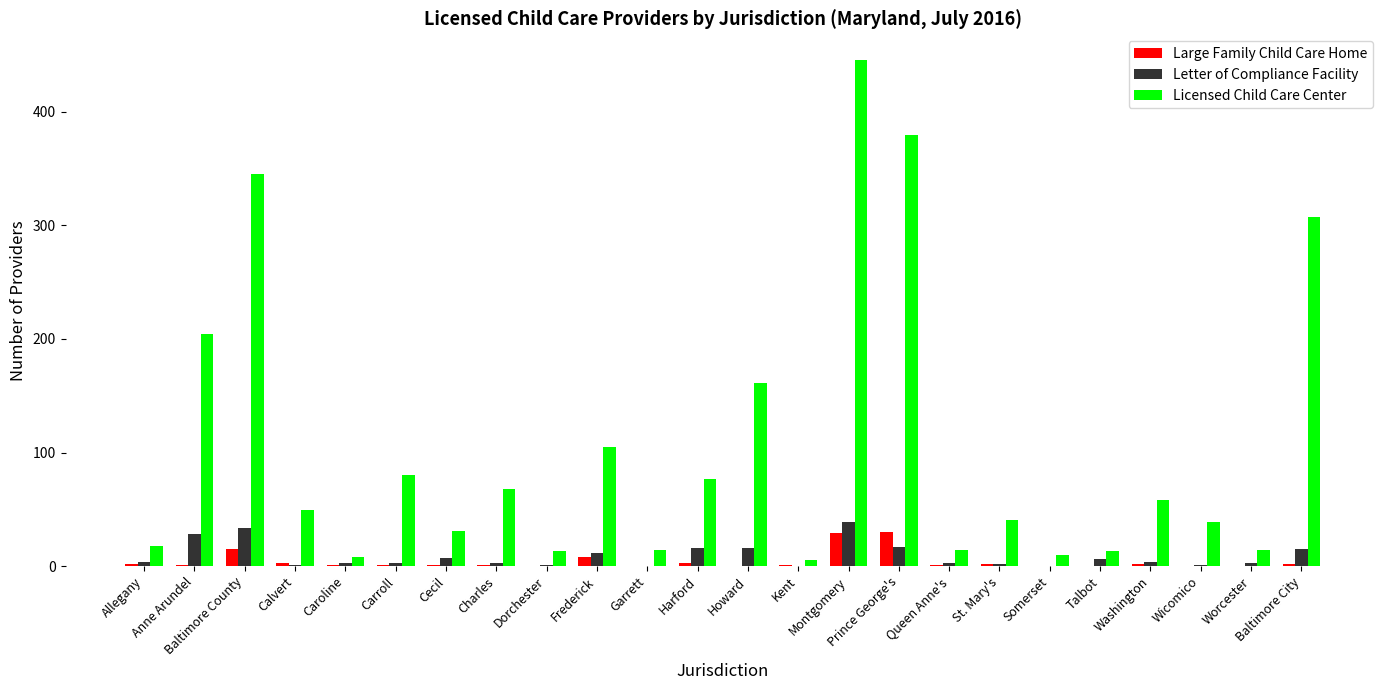

Which series has the largest total across all categories?

Licensed Child Care Center